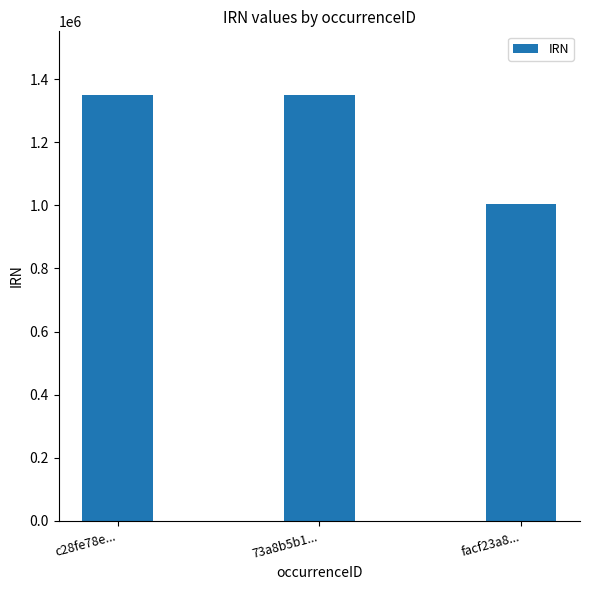

Approximately how many times larger is the value at c28fe78e... compared to facf23a8...?

1.3